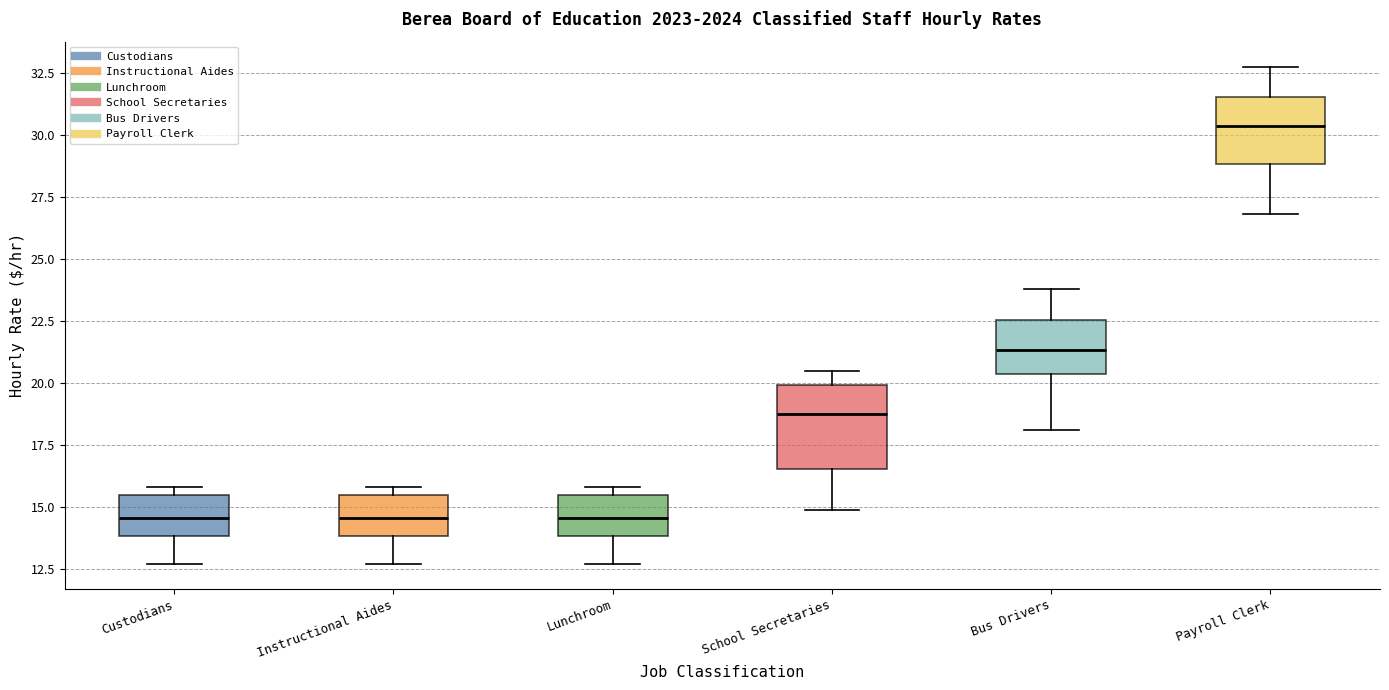

Comparing the boxes themselves (not the whiskers), which one is the tallest?

School Secretaries